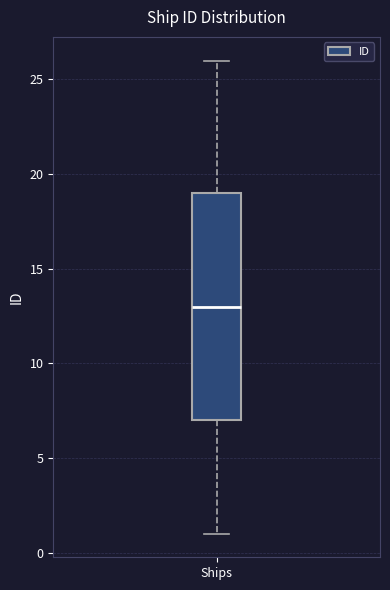

Transcribe this box plot: give where the median line is, the range the box spans, and where the two whiskers end, as read against the y-axis. The values are not printed on the chart, so give them approximately, as read against the axis.

median 13, box 7 to 19, whiskers 1 to 26